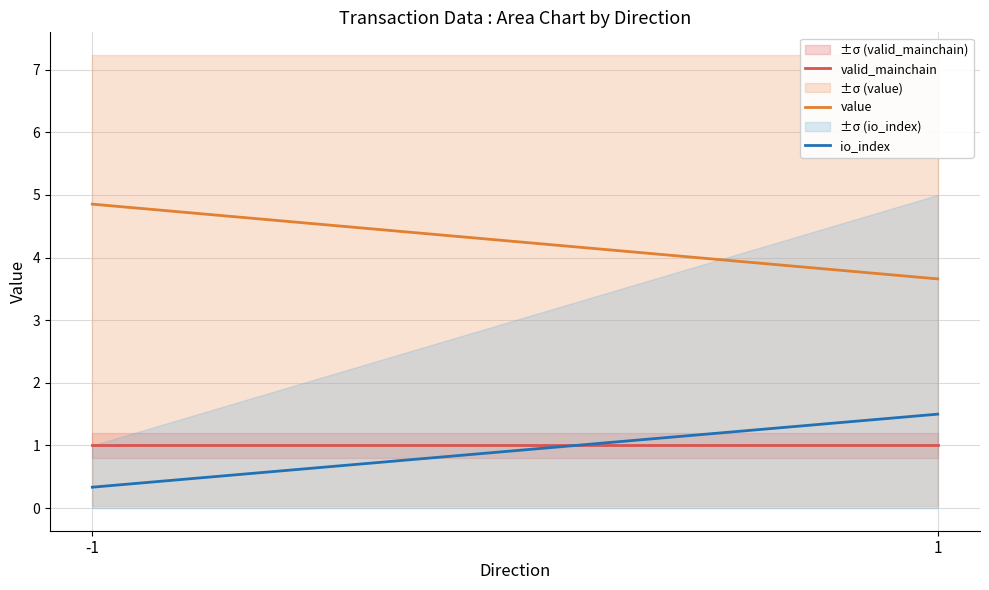

What is the total value across all series at -1?

6.2